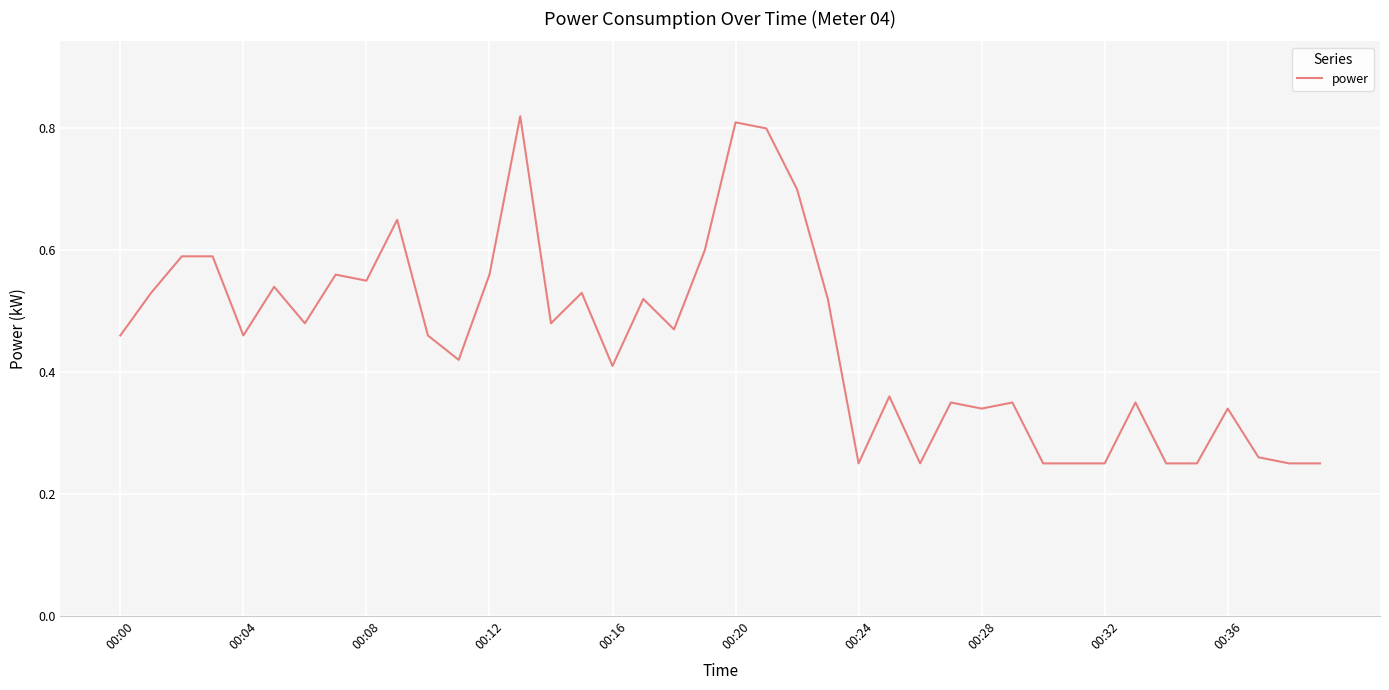

The chart shows a value of 0.9 at 00:12. True or false?

False